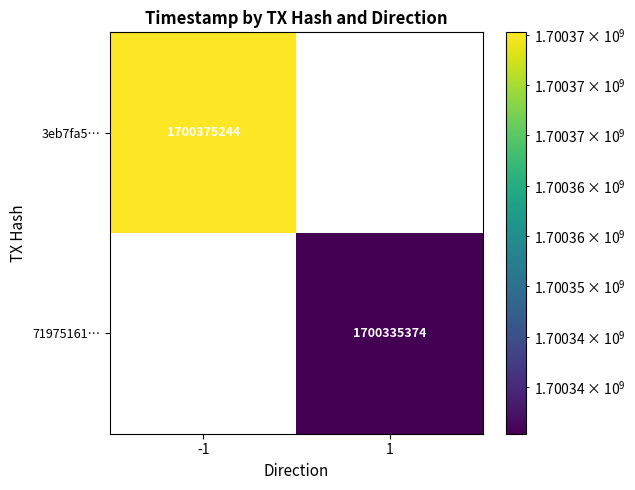

The 3eb7fa5… series shows 2969587002 at -1. True or false?

False